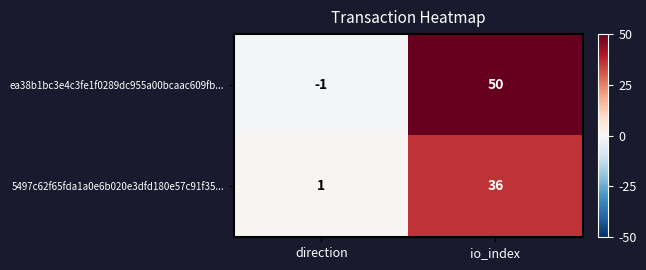

Which series has the largest range (max minus min)?

ea38b1bc3e4c3fe1f0289dc955a00bcaac609fb...